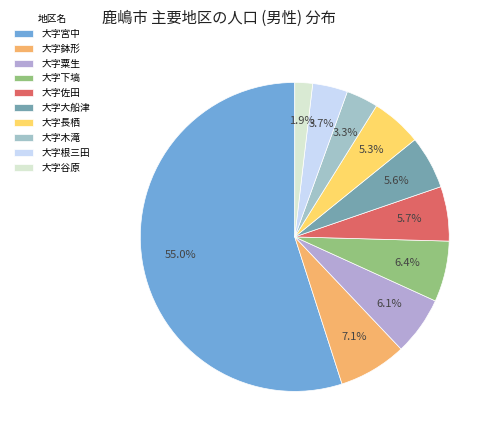

How many slices are in this pie chart?

10